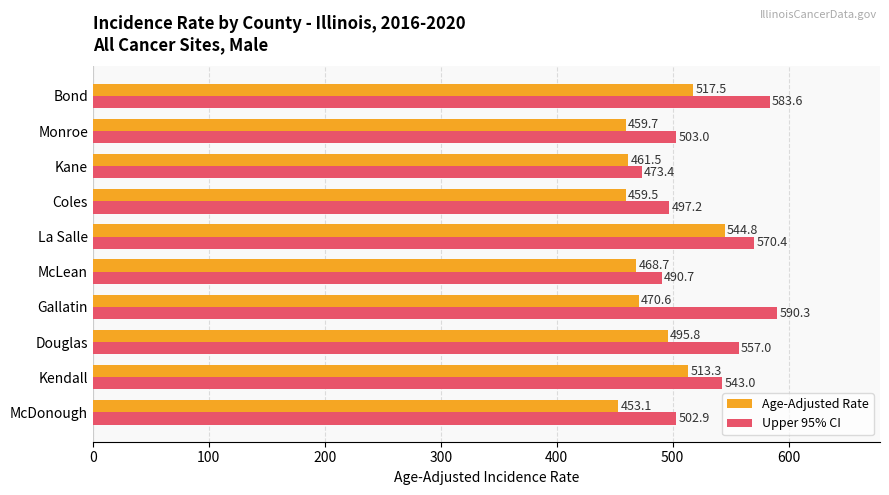

Which category has the lowest value in the Upper 95% CI series?

Kane